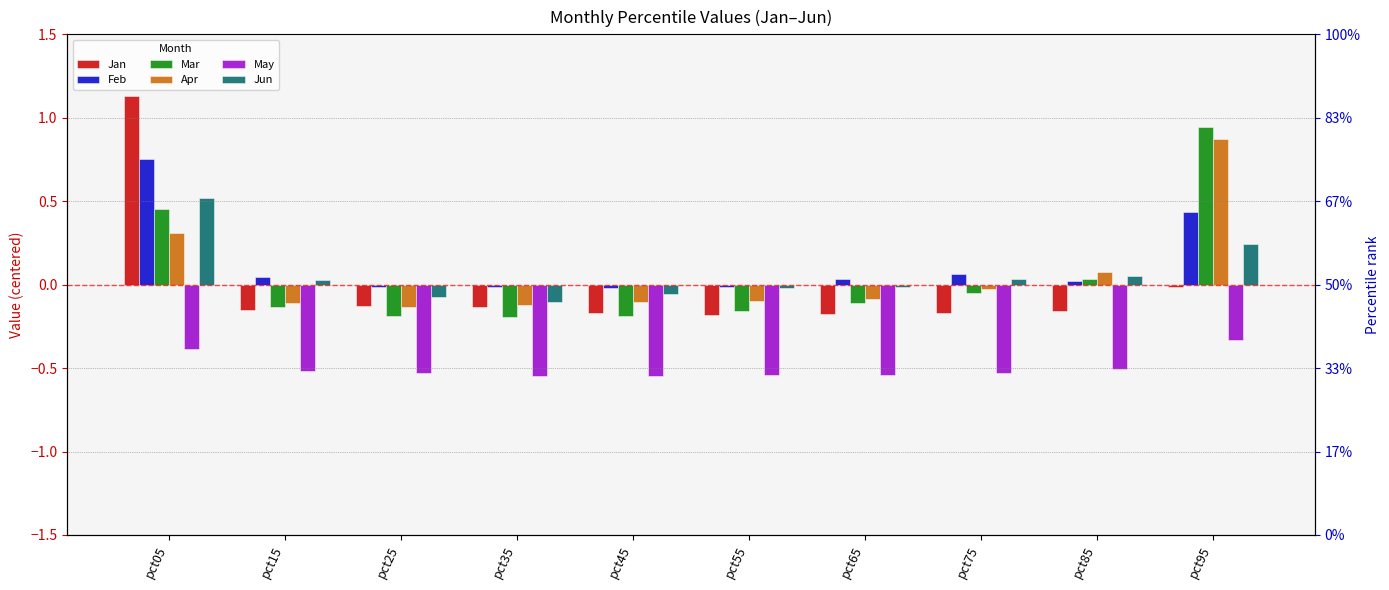

Is the value of May at pct95 greater than the value of Apr at pct55?

No